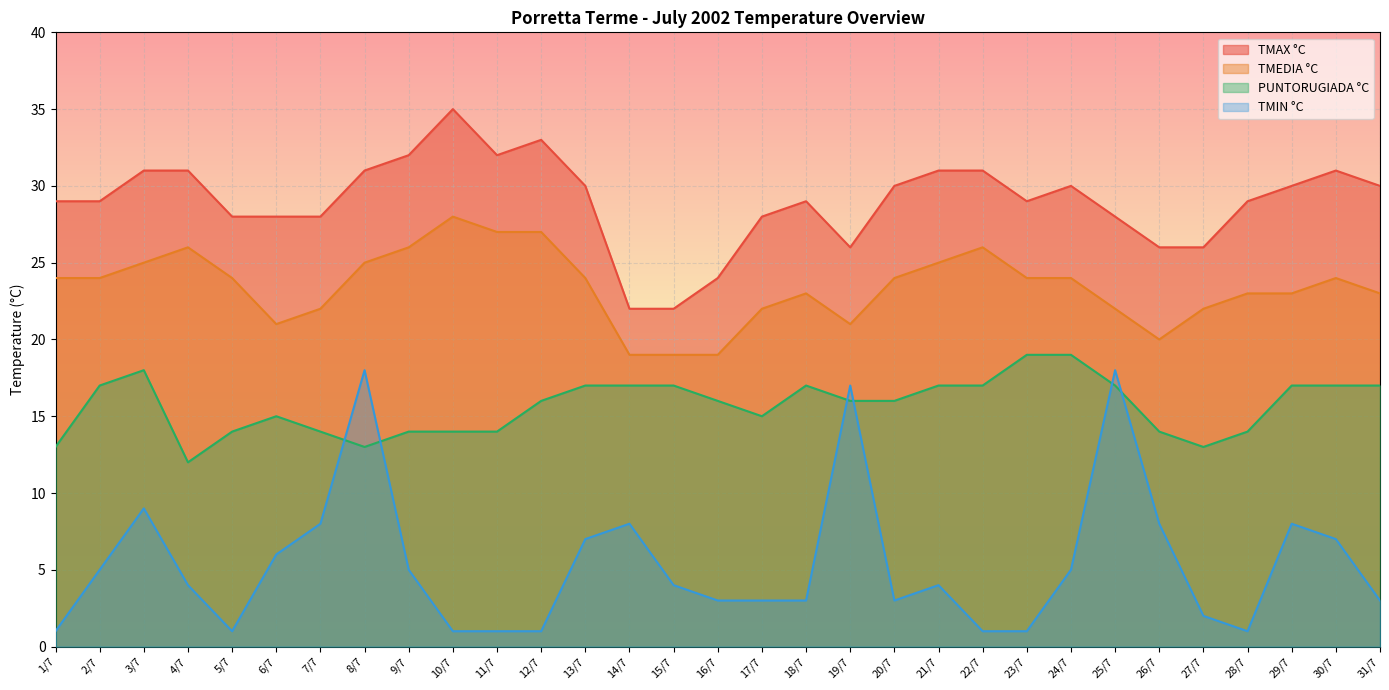

Which series has the widest spread of values?

TMIN °C